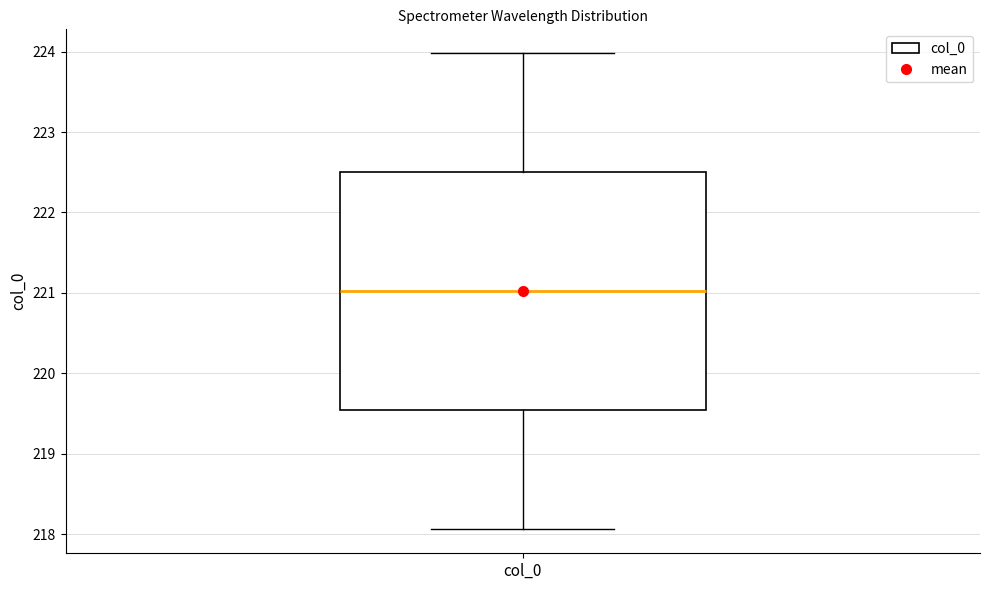

Where is the upper edge of the box for col_0 on the y-axis? The values are not printed on the chart, so give them approximately, as read against the axis.

222.5